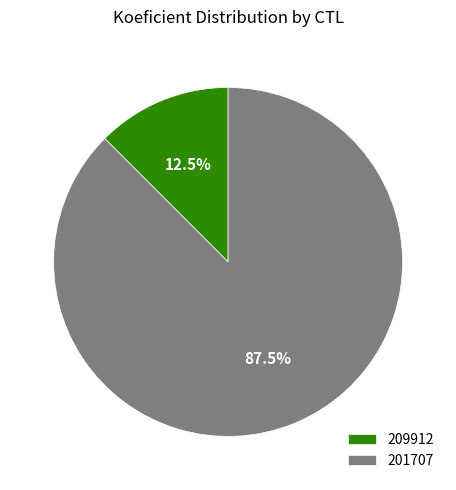

What is the total percentage of 201707 and 209912?

100.0%